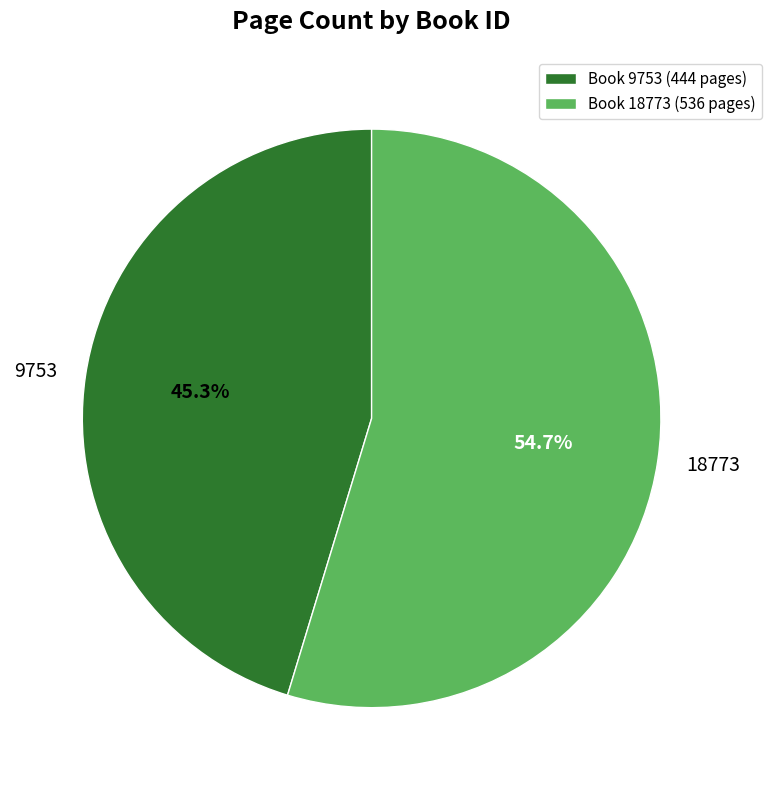

Which slice is the smallest?

9753